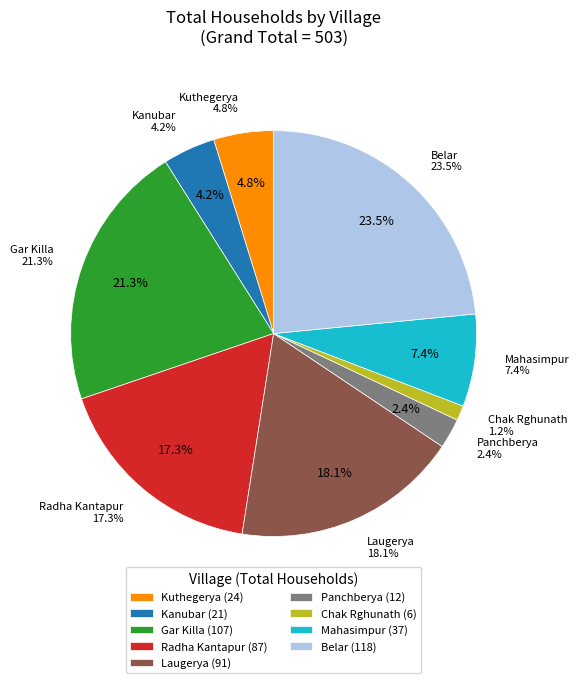

Combined, what portion of the pie is Gar Killa and Laugerya?

39.4%